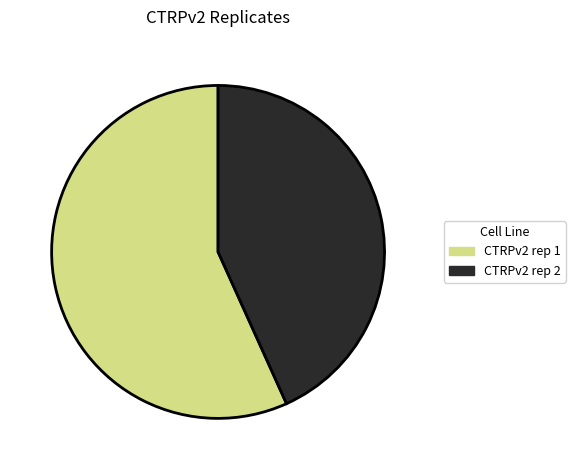

Which category accounts for the majority?

CTRPv2 rep 1